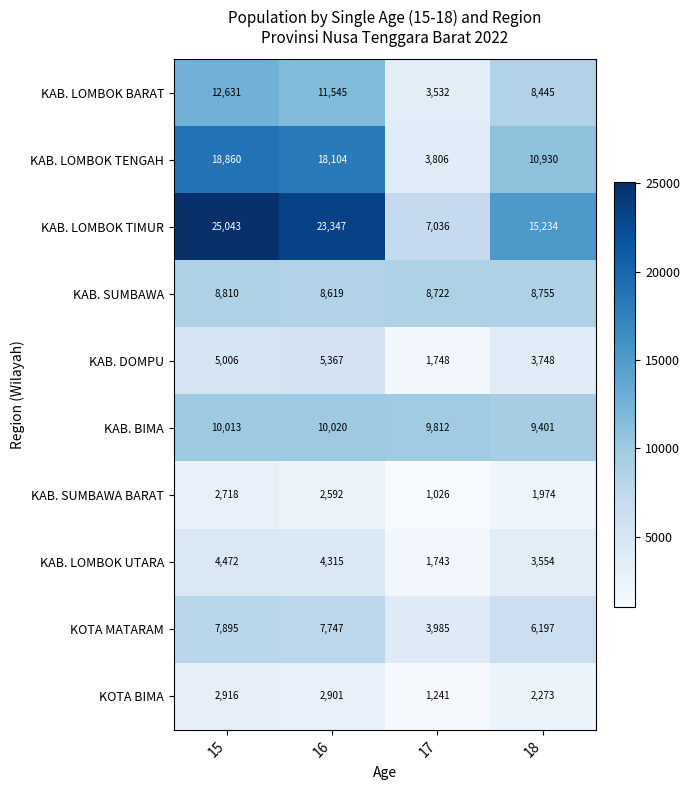

What is the maximum value for KOTA BIMA?

2916